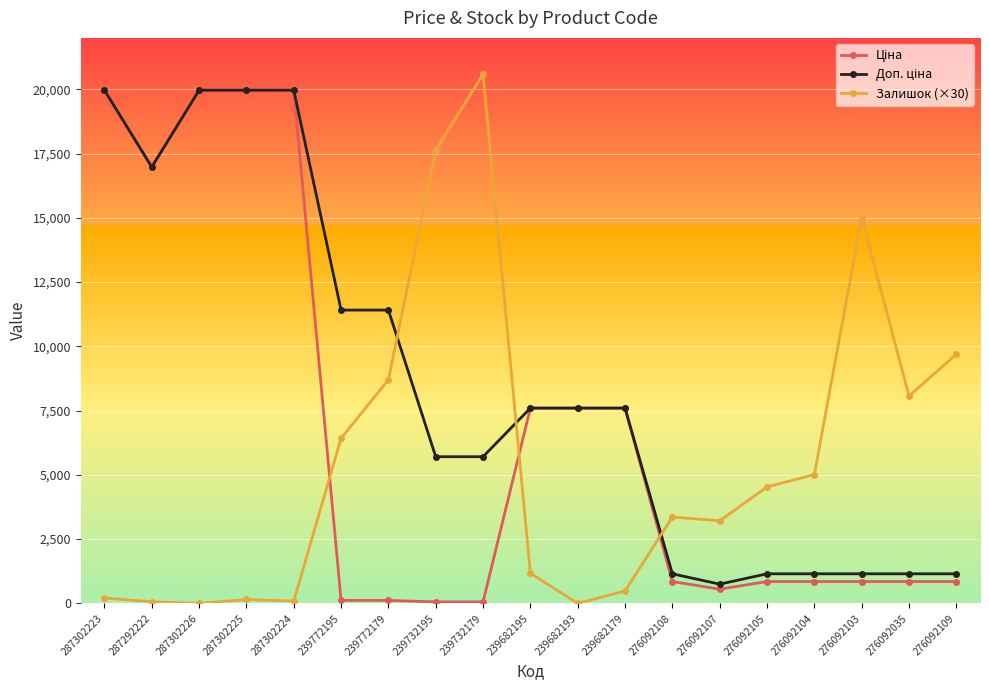

Does the chart have visible grid lines?

Yes